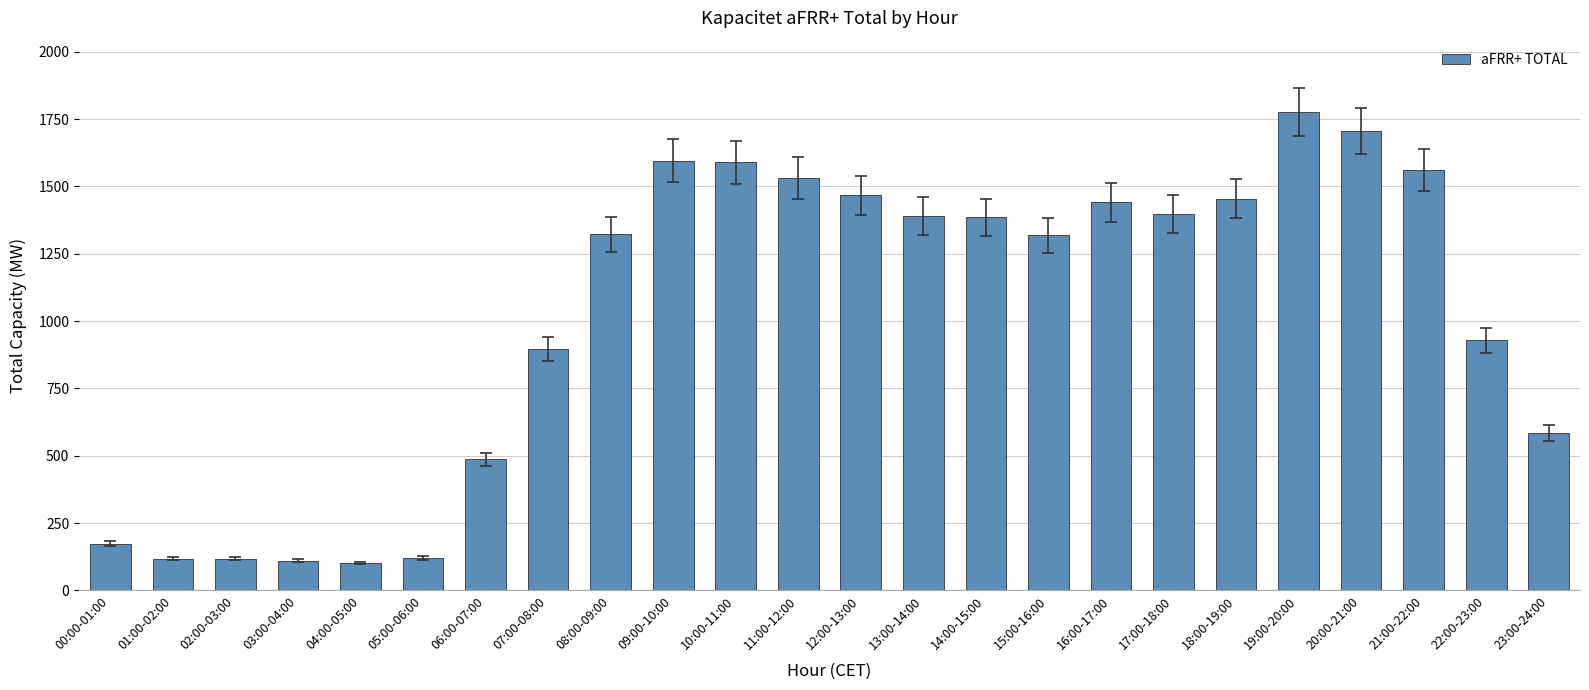

What is the sum of the values at 04:00-05:00 and 13:00-14:00?

1492